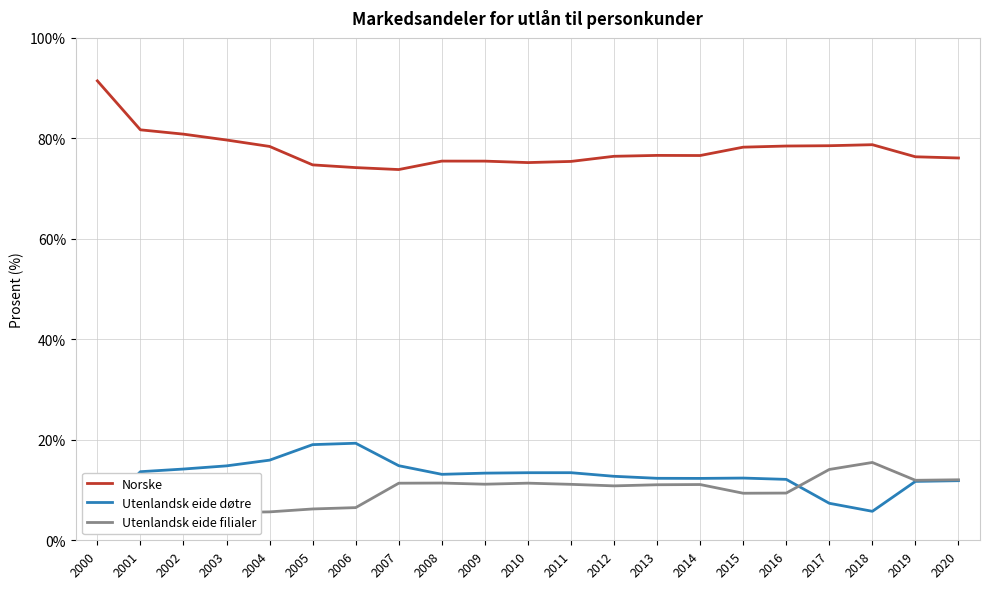

Which category has the highest value in the Norske series?

2000